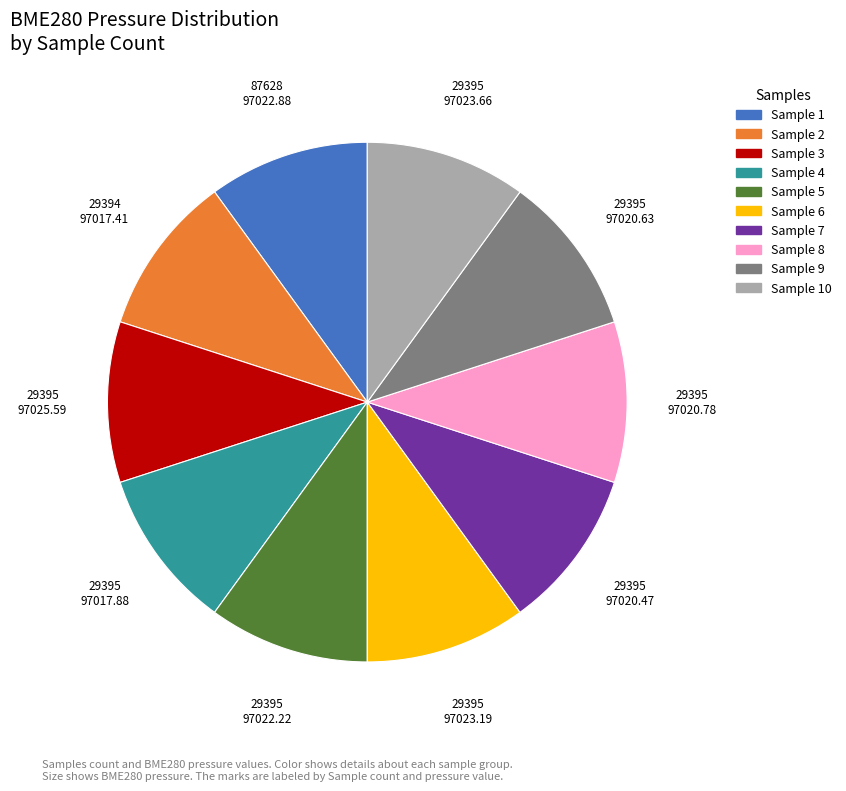

Is there any slice that represents more than half of the pie?

No